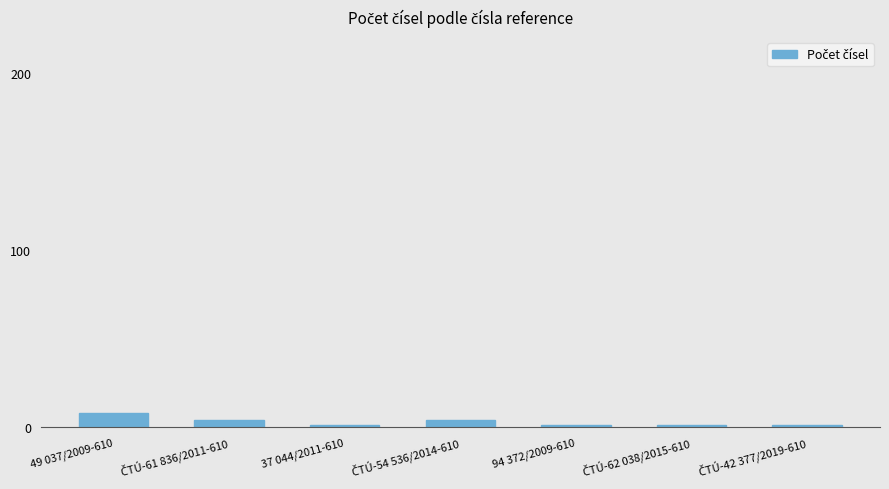

What is the minimum value shown in the chart?

1